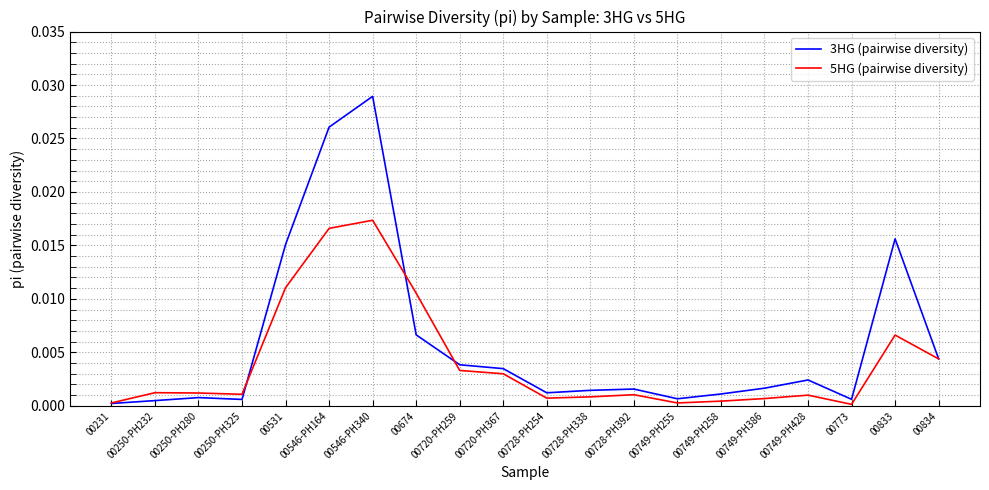

In 3HG (pairwise diversity), how many points are higher than both neighbors (excluding endpoints)?

5